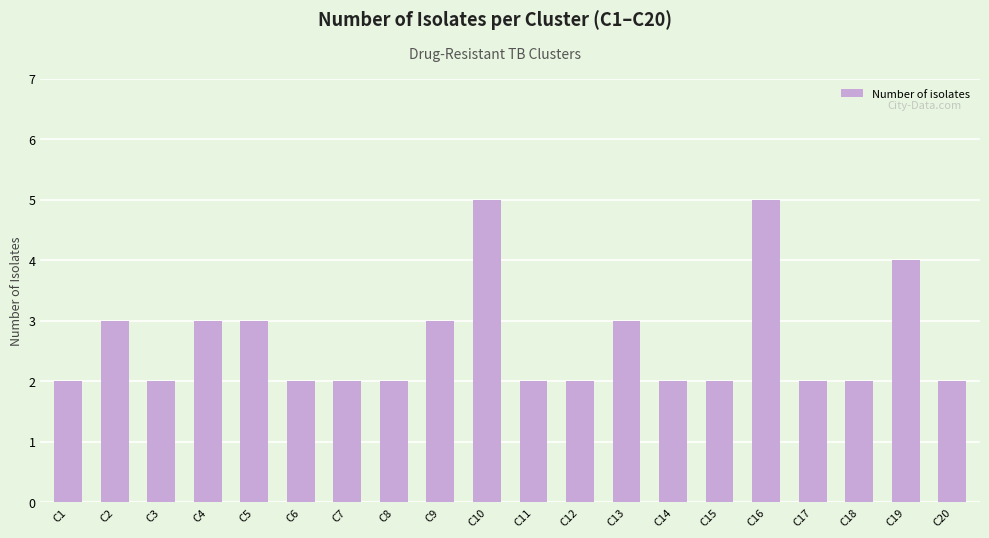

Reading left to right, list all the values displayed in this chart.

C1=2	C2=3	C3=2	C4=3	C5=3	C6=2	C7=2	C8=2	C9=3	C10=5	C11=2	C12=2	C13=3	C14=2	C15=2	C16=5	C17=2	C18=2	C19=4	C20=2